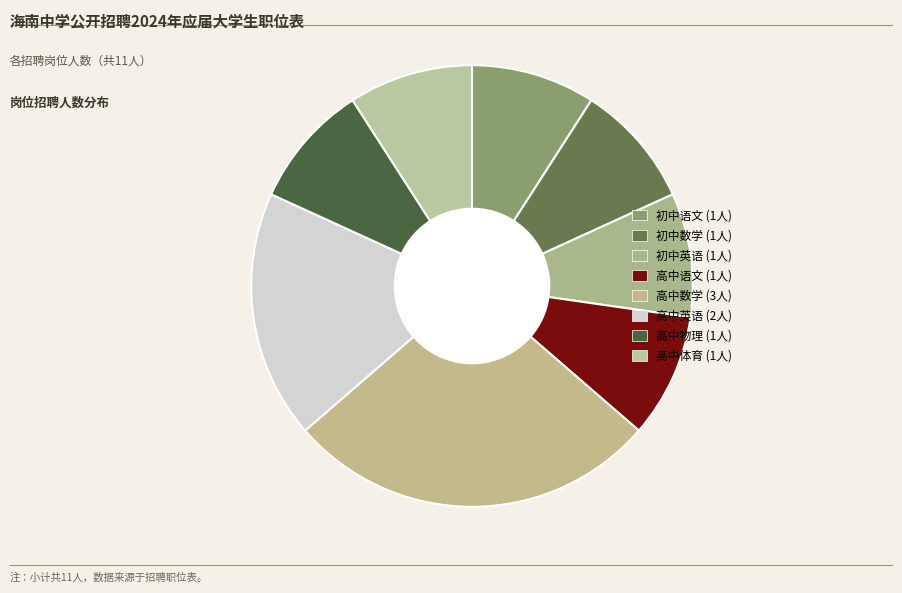

Does 高中物理 account for over 50% of the chart?

No